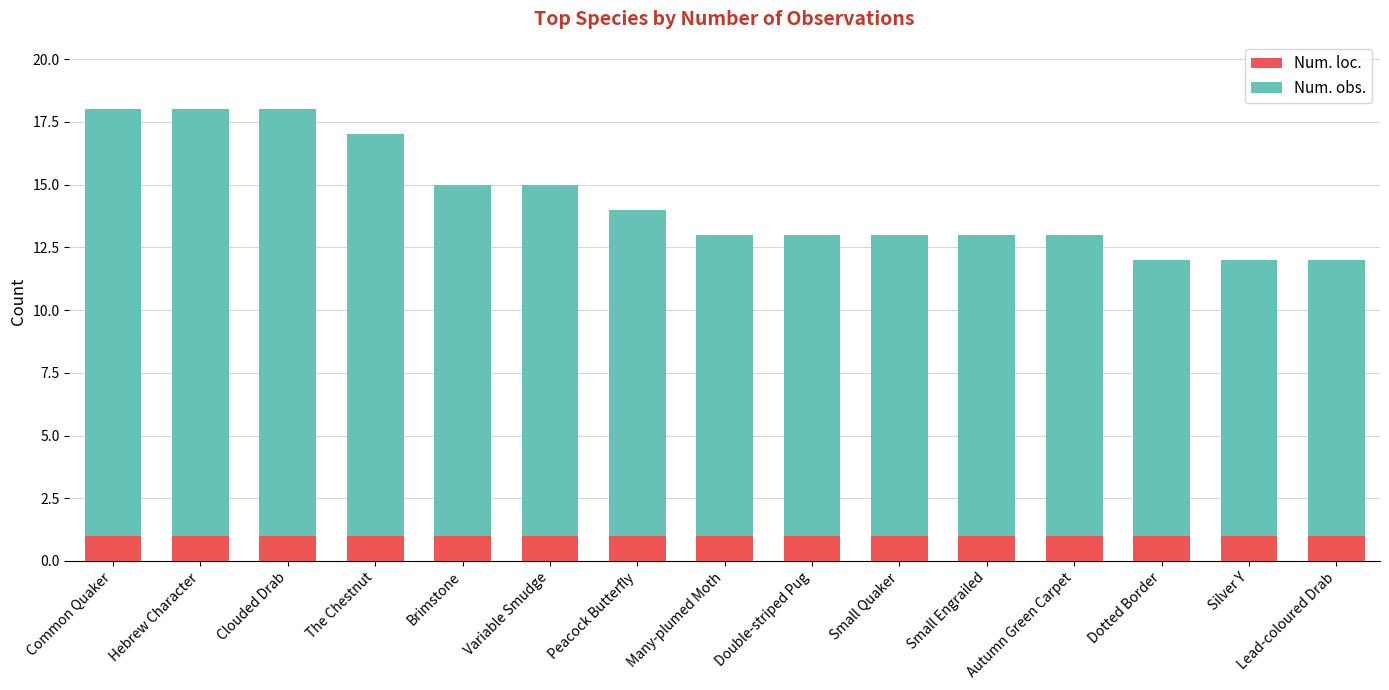

What is the total value across all series at Hebrew Character?

18